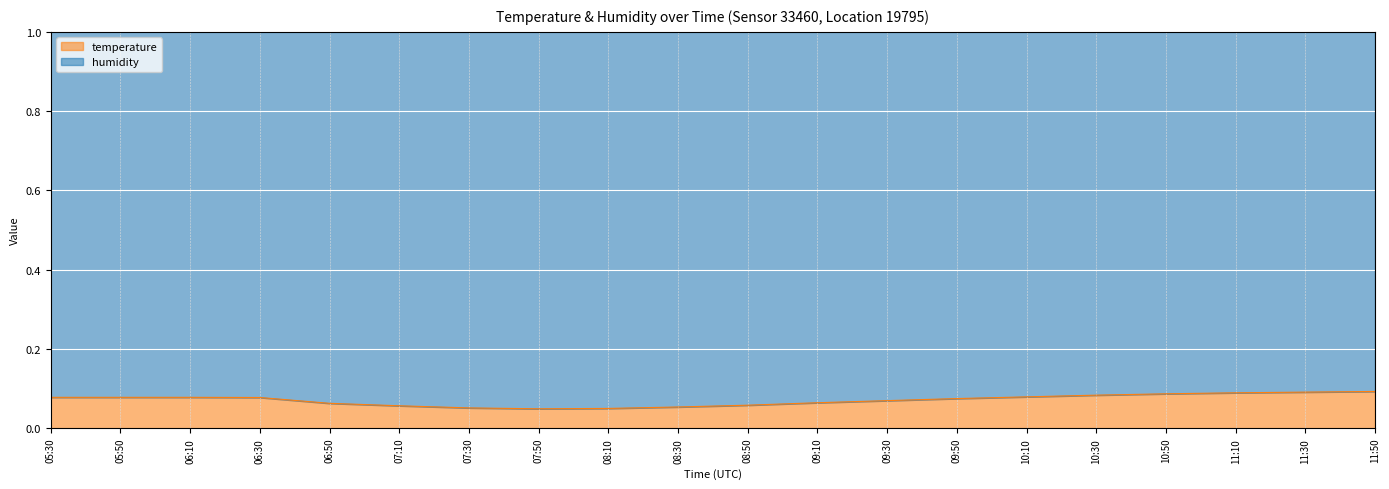

Which has a higher value, 10:30 or 08:30?

10:30